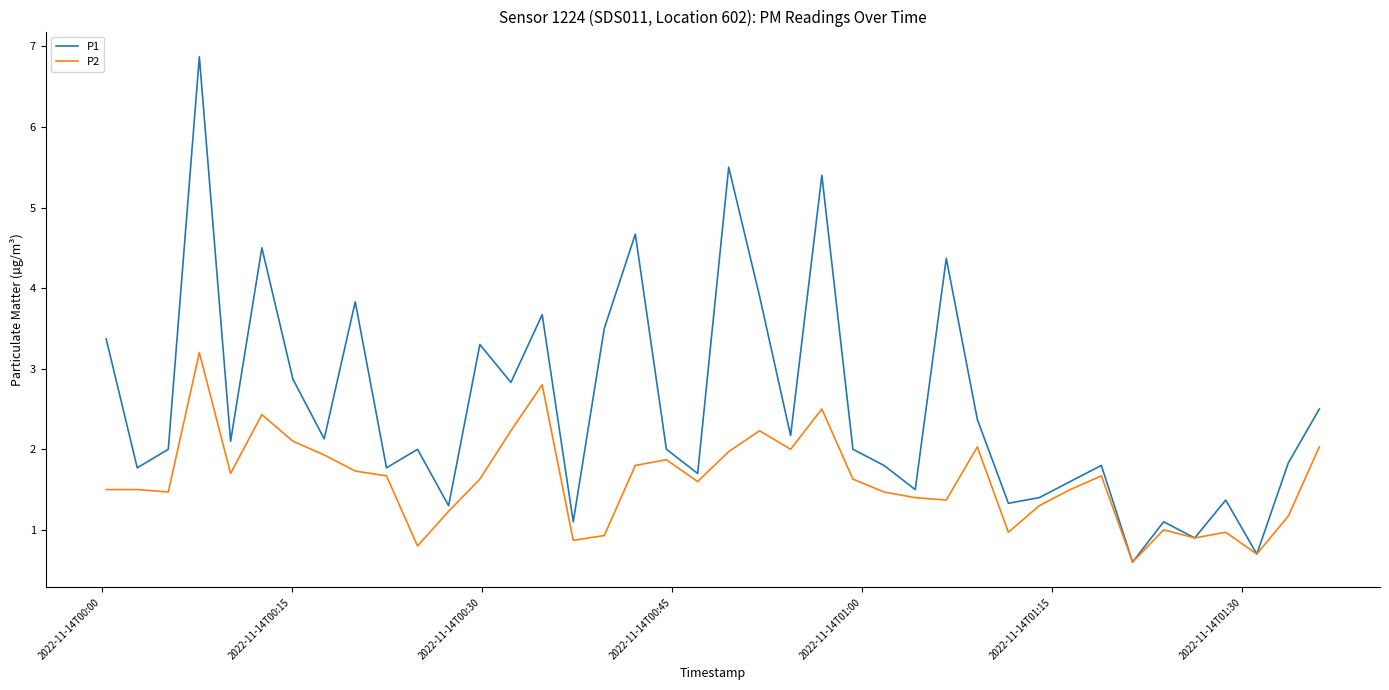

Which series has the largest total across all categories?

P1